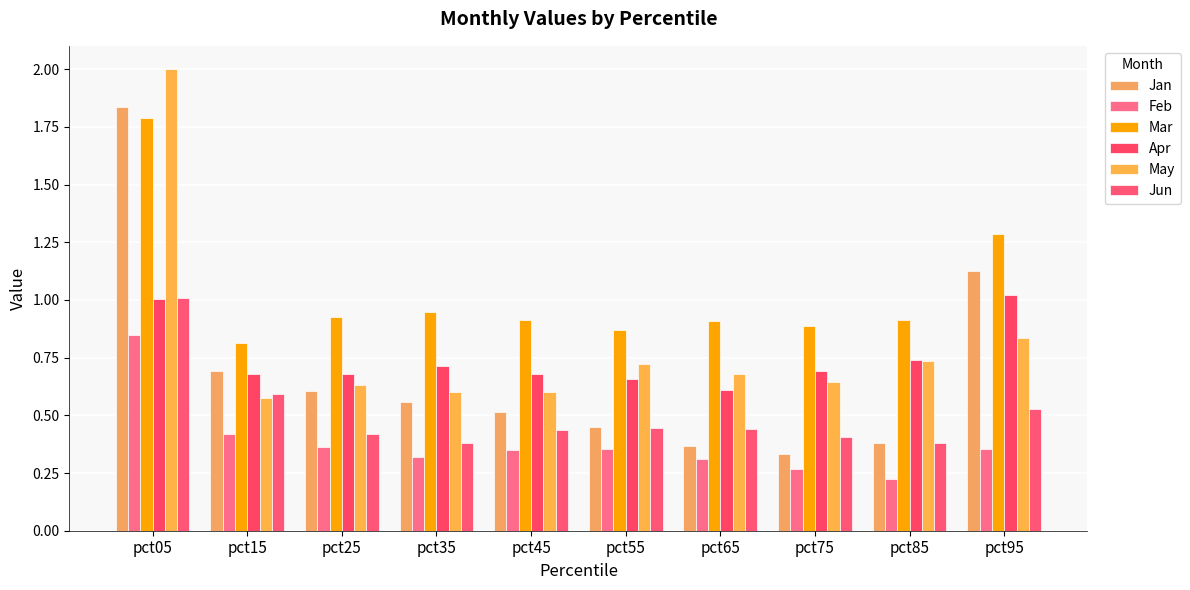

At which label does Jan reach its peak?

pct05